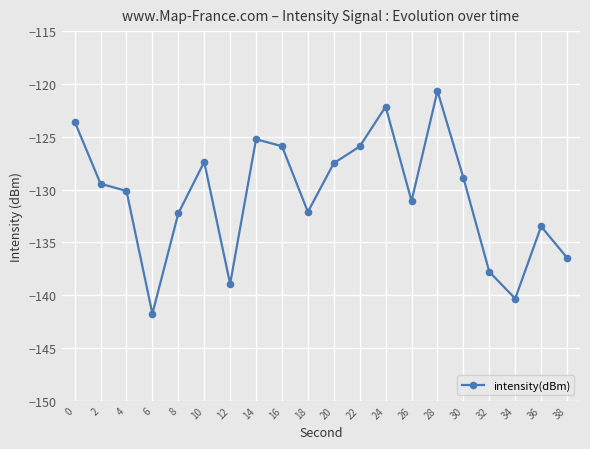

What is the change in value from 14 to 38?

-11.2